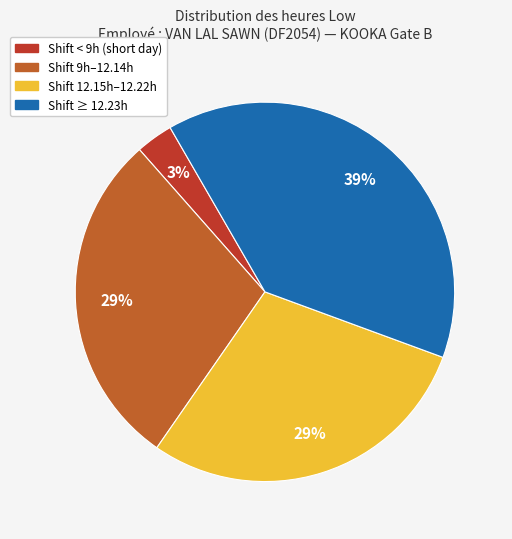

Is there a majority slice in this chart?

No